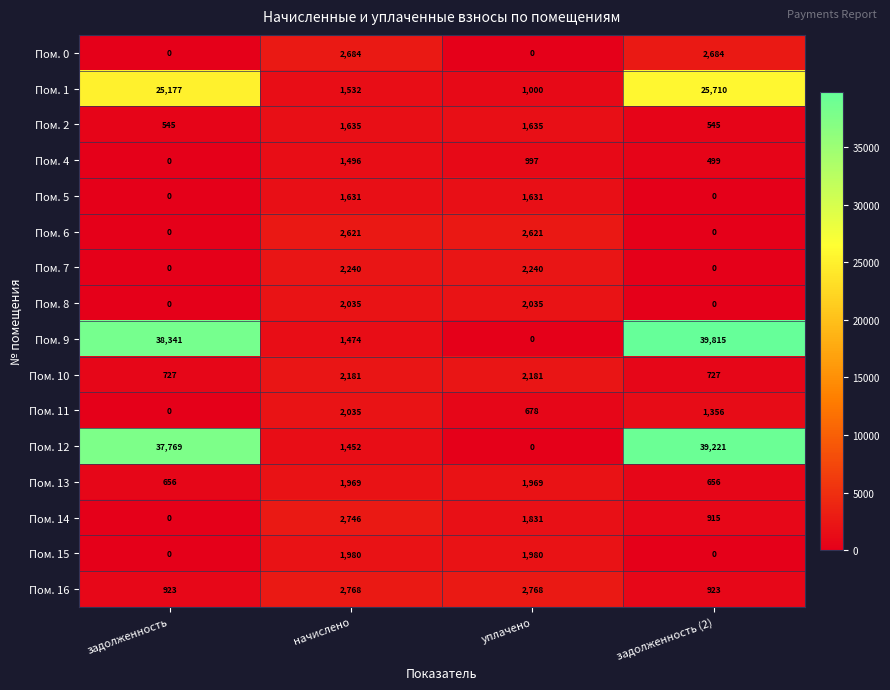

How many categories are shown in the chart?

4